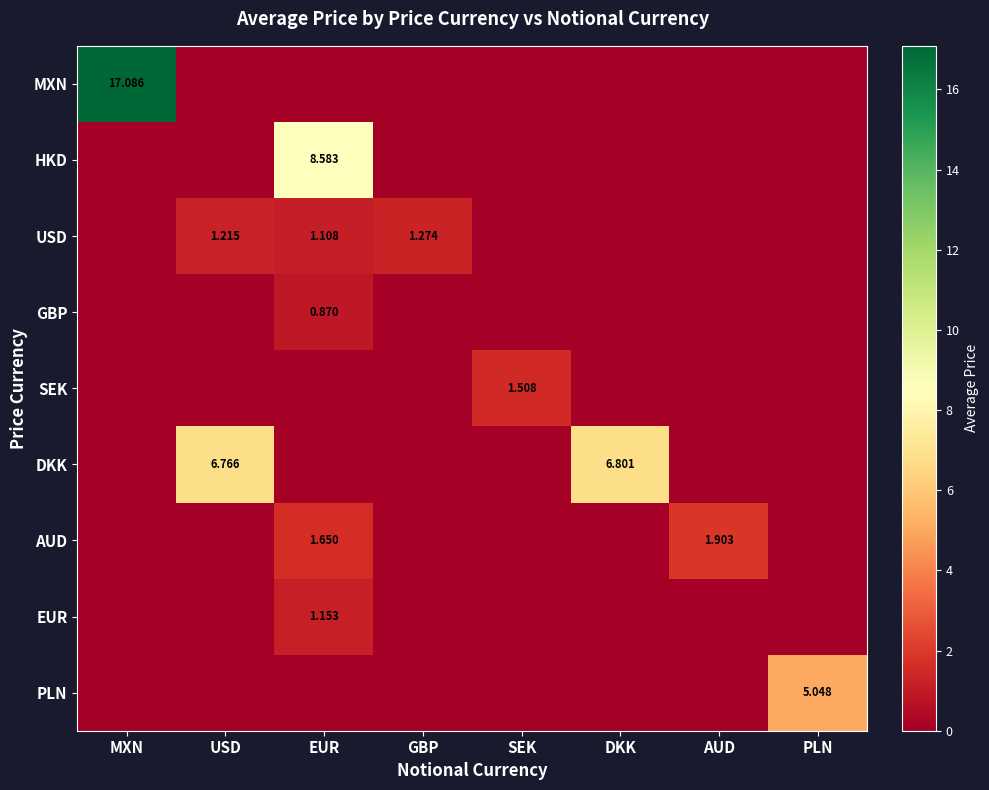

Rank the series at EUR from highest to lowest value.

HKD, AUD, EUR, USD, GBP, MXN, SEK, DKK, PLN